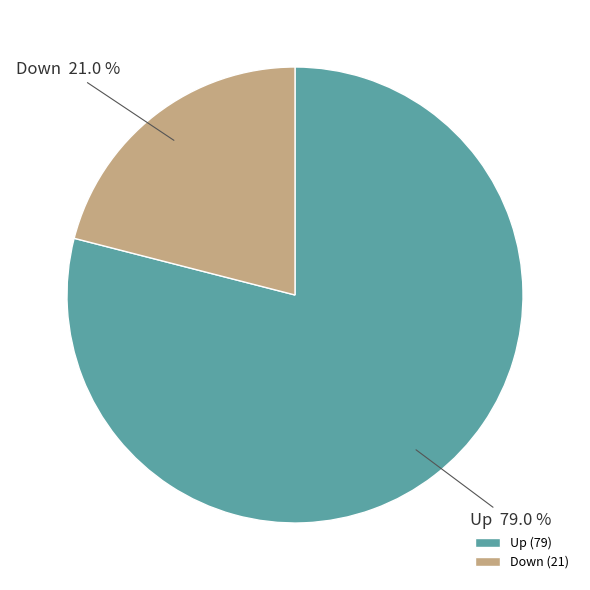

Does any single category account for the majority?

Yes